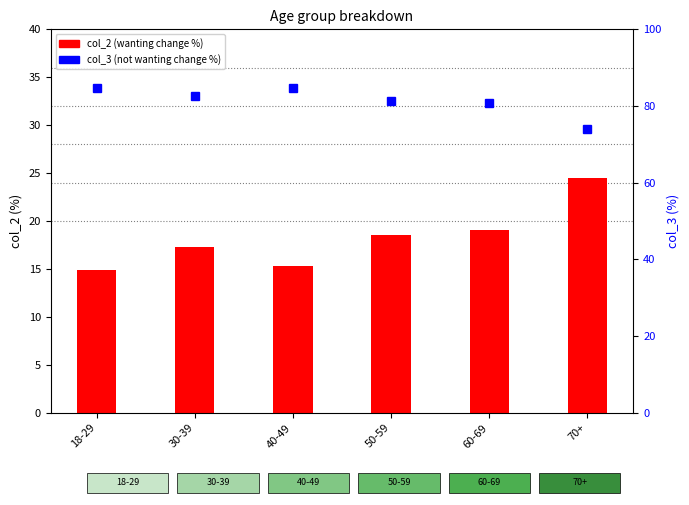

Does the chart contain any negative values?

No